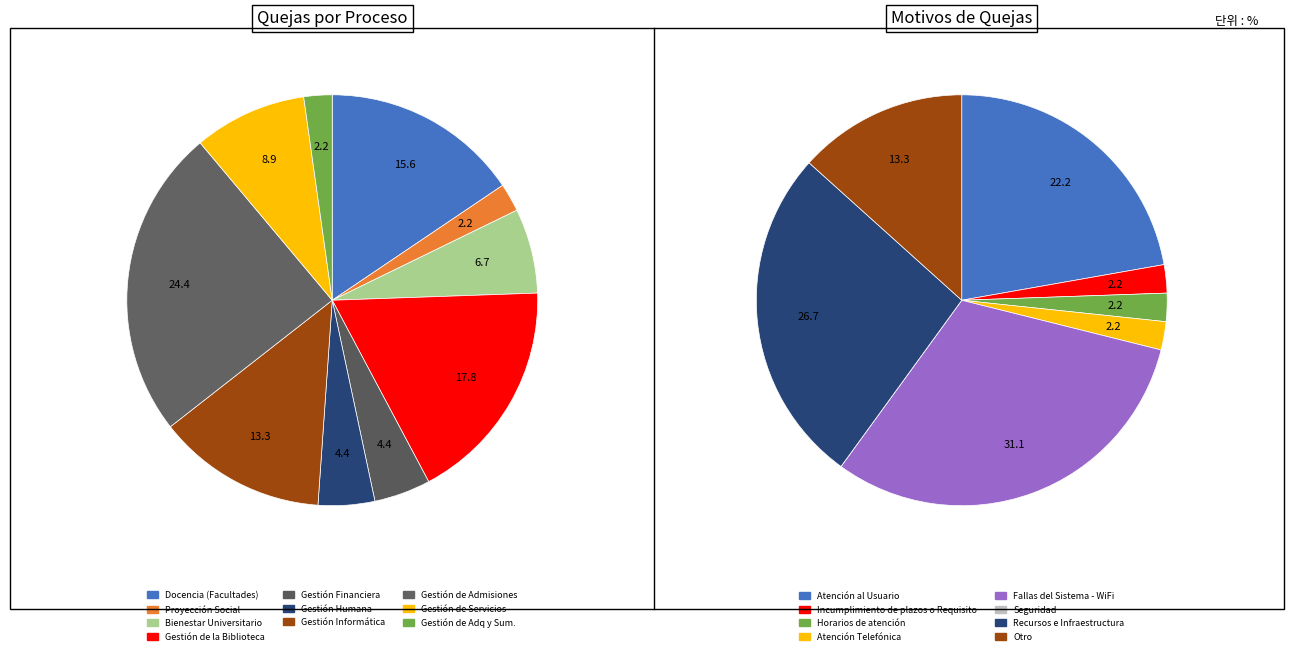

Rank the categories by value from lowest to highest.

Seguridad, Incumplimiento de plazos o Requisito, Horarios de atención, Atención Telefónica, Otro, Atención al Usuario, Recursos e Infraestructura, Fallas del Sistema - WiFi